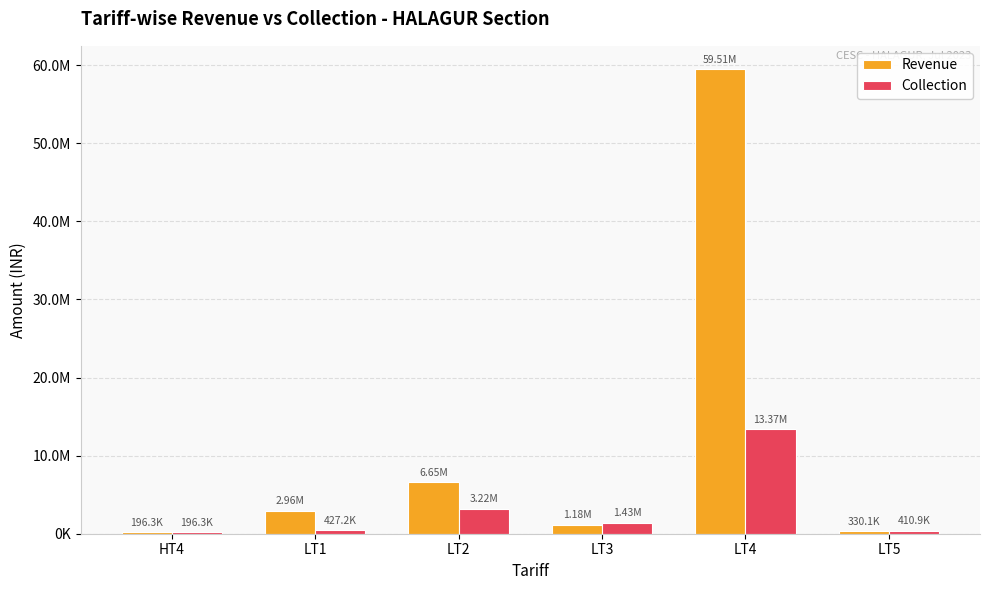

Which series has the largest total across all categories?

Revenue